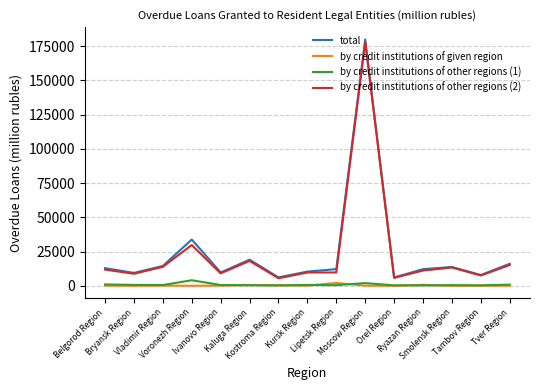

True or false: by credit institutions of other regions (2) and by credit institutions of given region intersect in this chart.

False